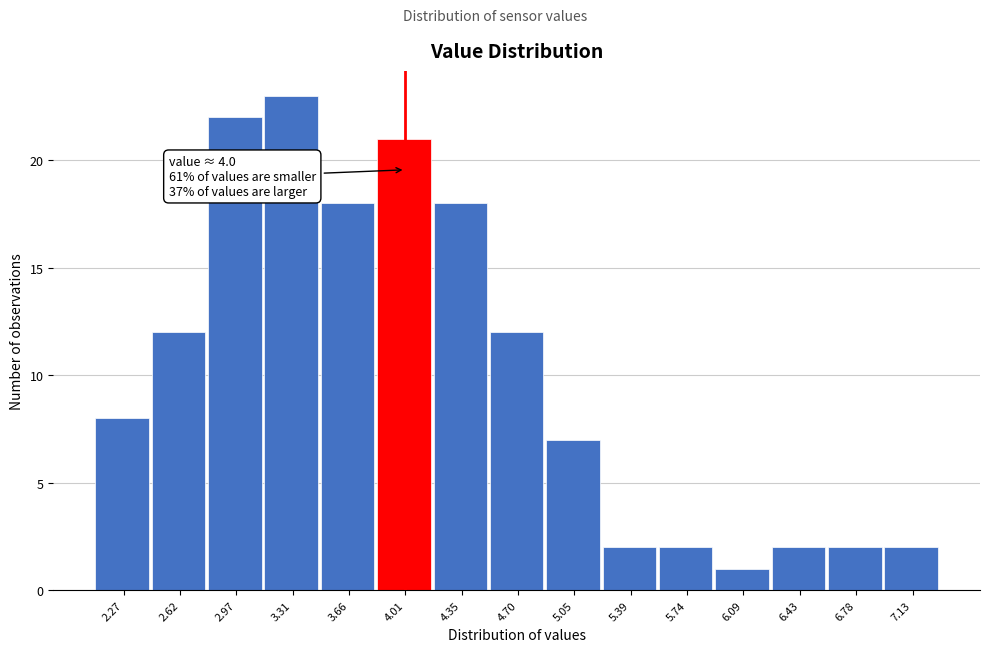

Over which range of the x-axis is the bar tallest?

3.15 to 3.50